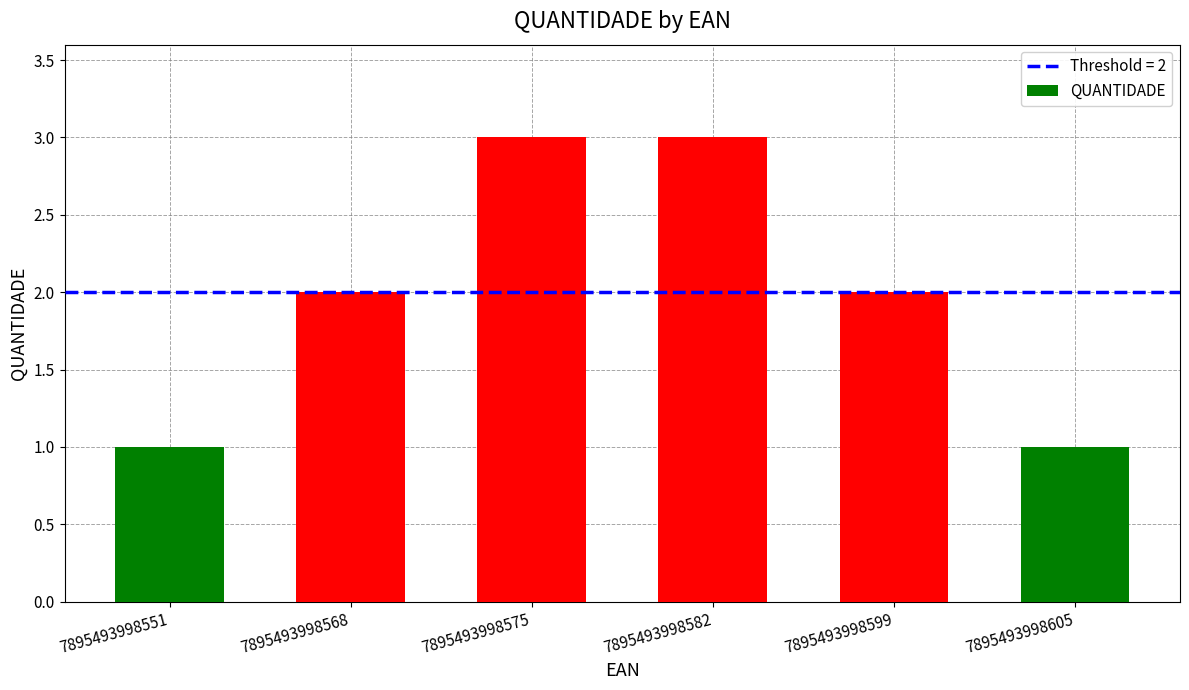

What is the average value?

2